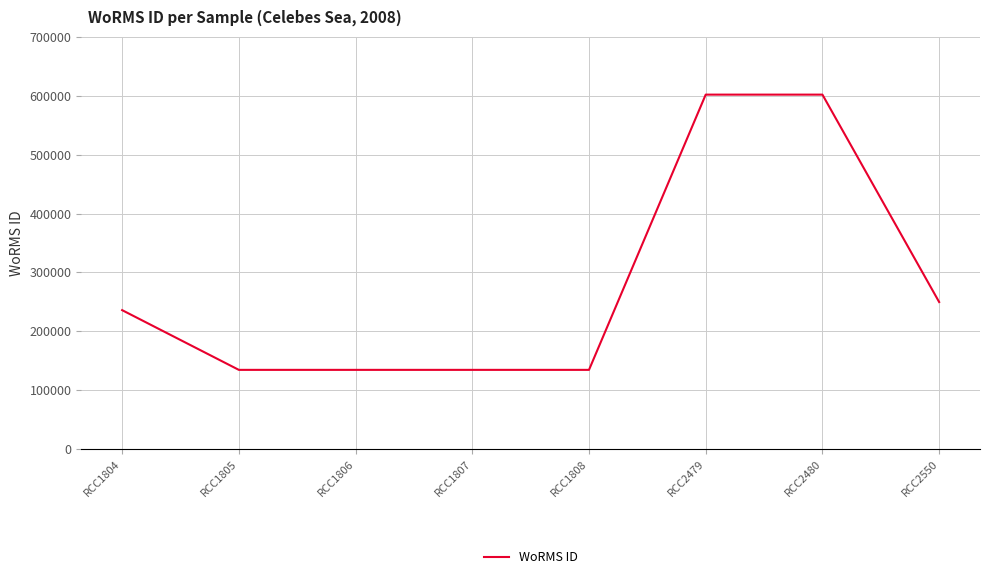

What is the maximum value shown in the chart?

601993